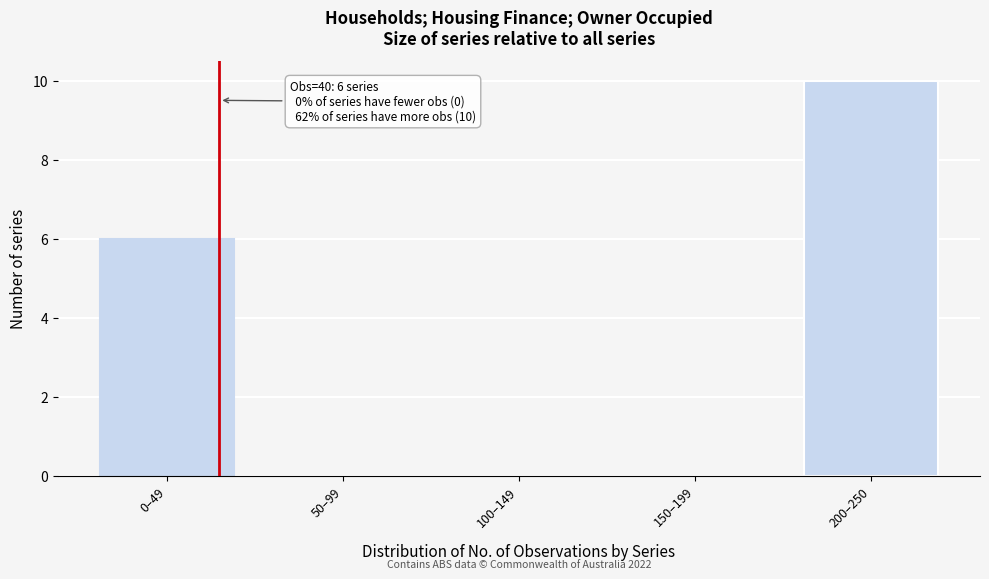

Reading left to right, list all the values displayed in this chart.

0–49=6	50–99=0	100–149=0	150–199=0	200–250=10